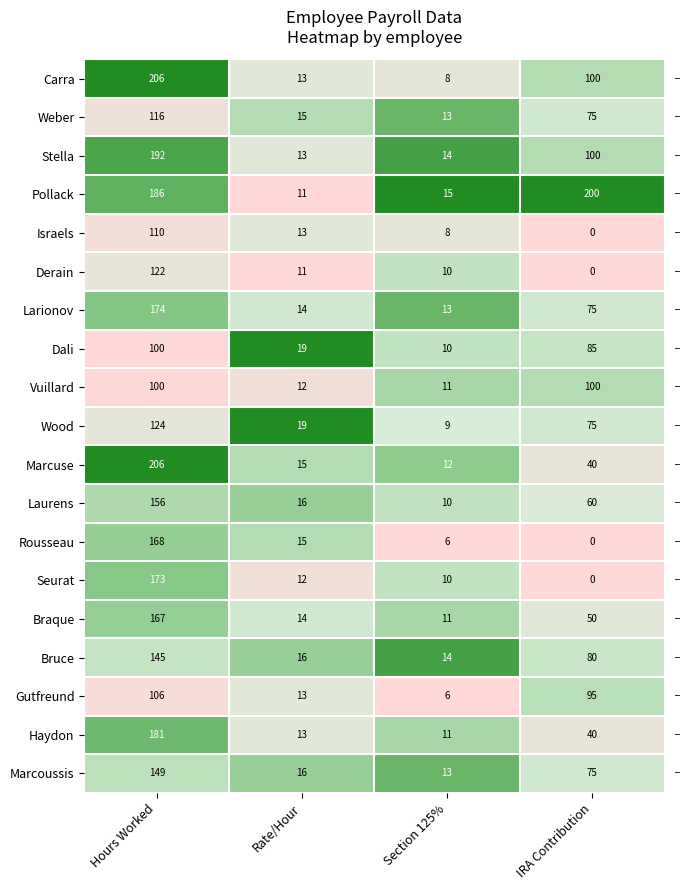

Which series changed the most between Section 125% and IRA Contribution?

Pollack